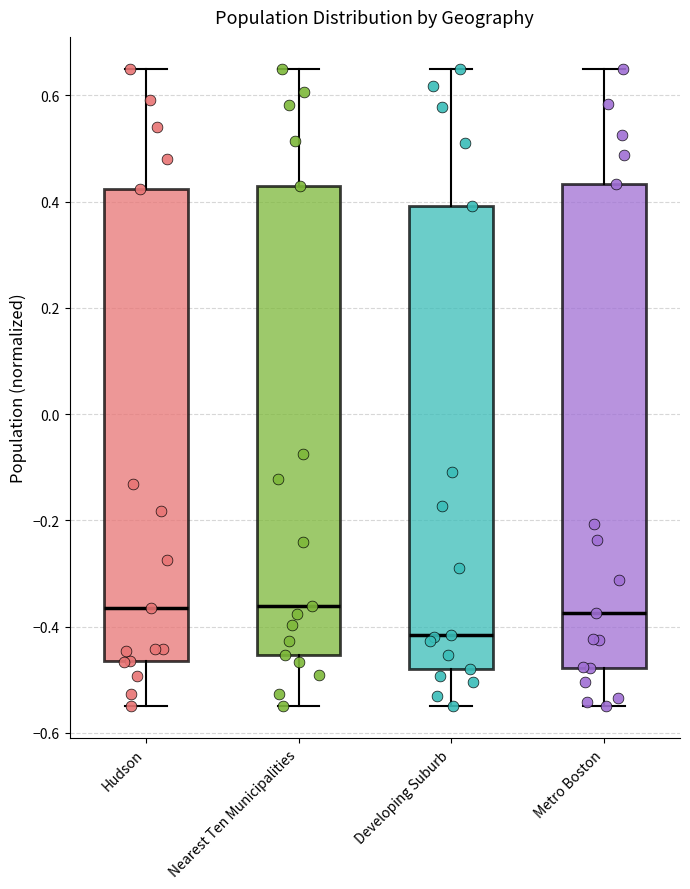

Reading left to right, transcribe this box plot: for each box, give where its median line is, the range the box spans, and where its two whiskers end, as read against the y-axis. The values are not printed on the chart, so give them approximately, as read against the axis.

Hudson: median -0.36, box -0.46 to 0.42, whiskers -0.54 to 0.66
Nearest Ten Municipalities: median -0.36, box -0.46 to 0.42, whiskers -0.54 to 0.66
Developing Suburb: median -0.42, box -0.48 to 0.40, whiskers -0.54 to 0.66
Metro Boston: median -0.38, box -0.48 to 0.44, whiskers -0.54 to 0.66